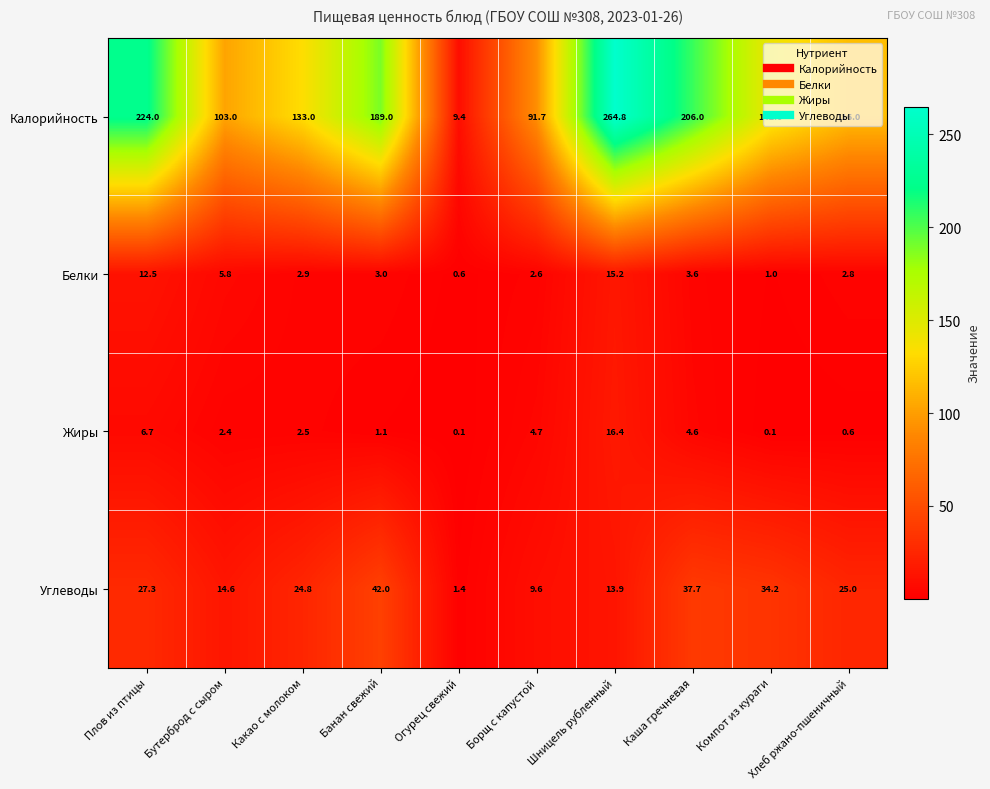

The value of Углеводы at Компот из кураги is 54.8. True or false?

False